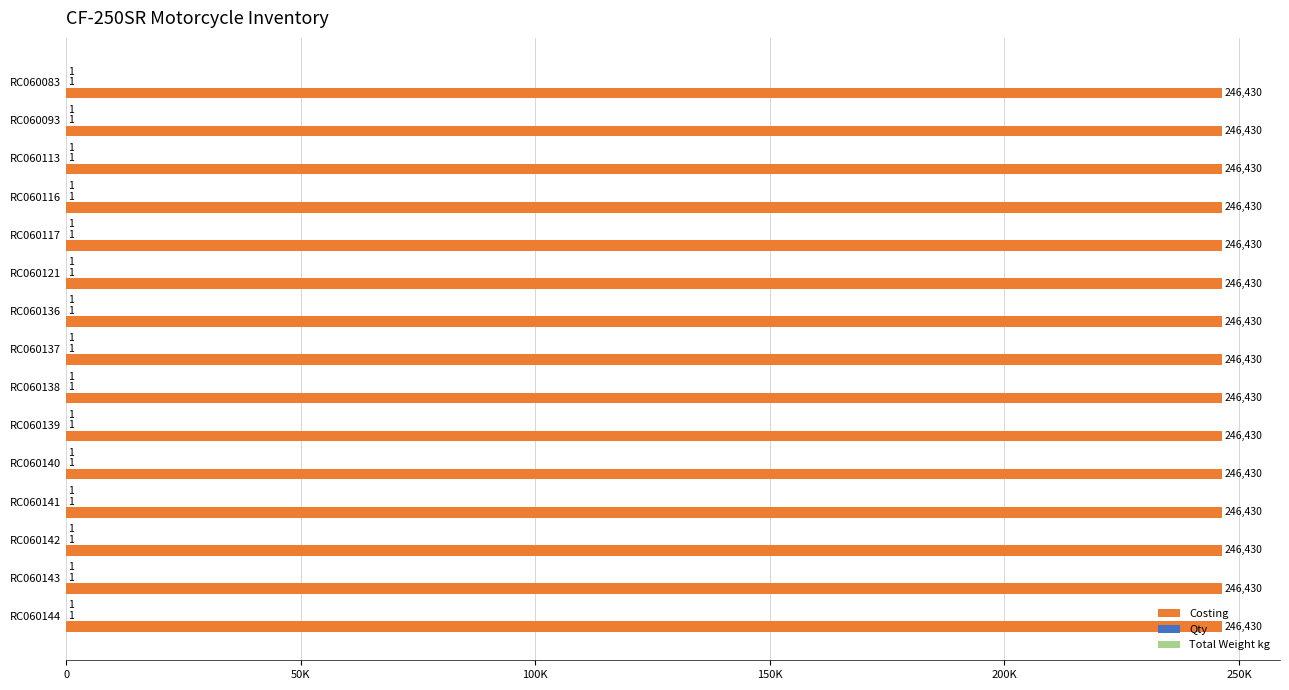

Is the value of Qty at RC060139 greater than the value of Total Weight kg at RC060144?

No